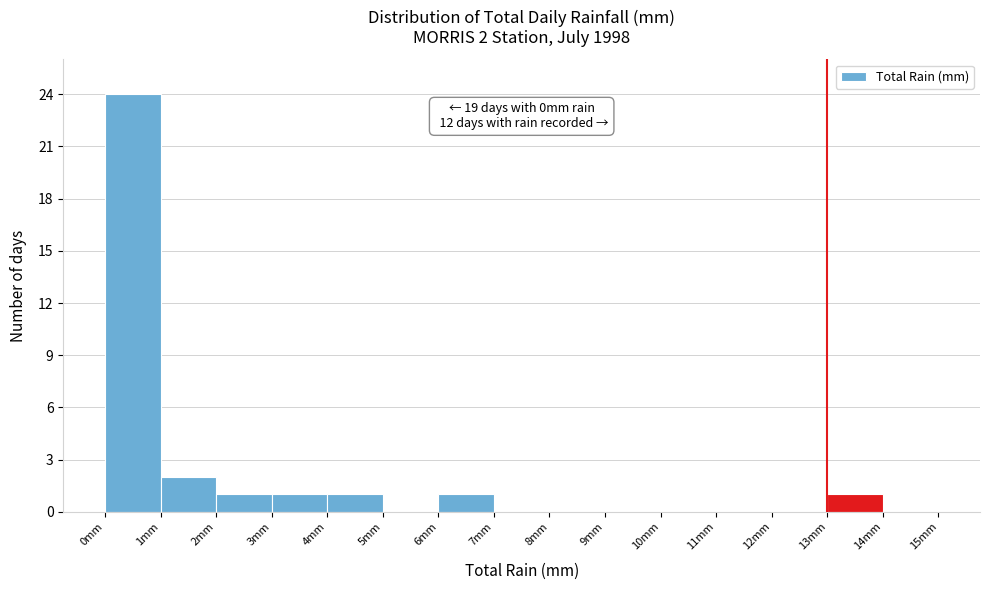

Which range on the x-axis has the tallest bar?

0 to 1